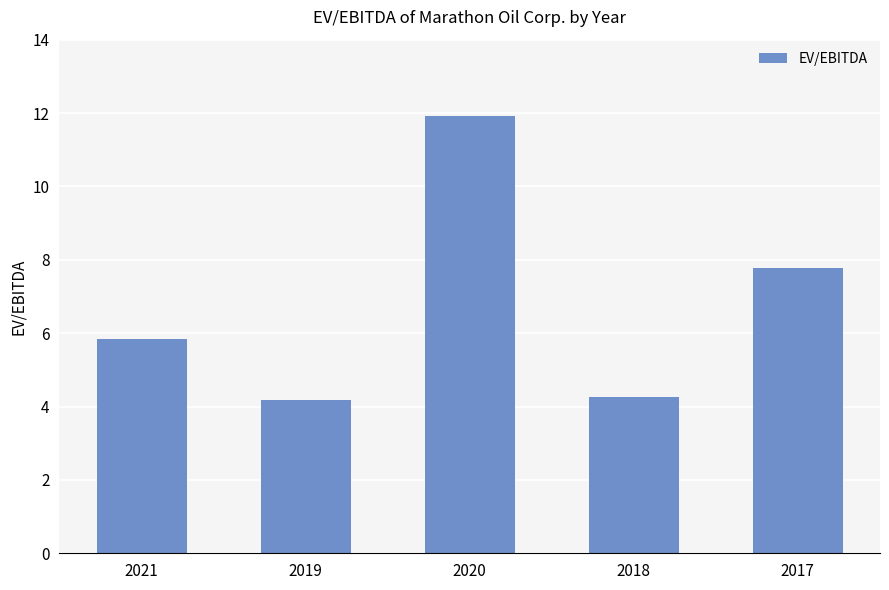

Count the number of data series in this chart.

1